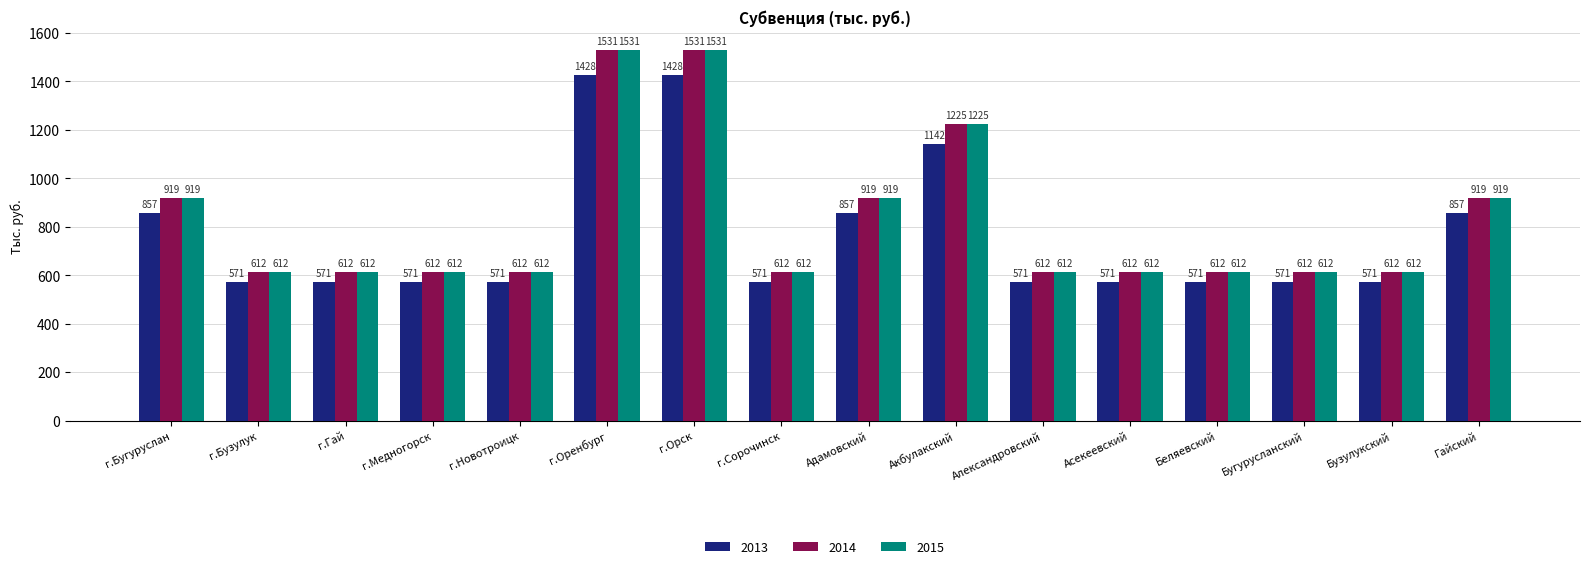

How many bars are there in total?

48